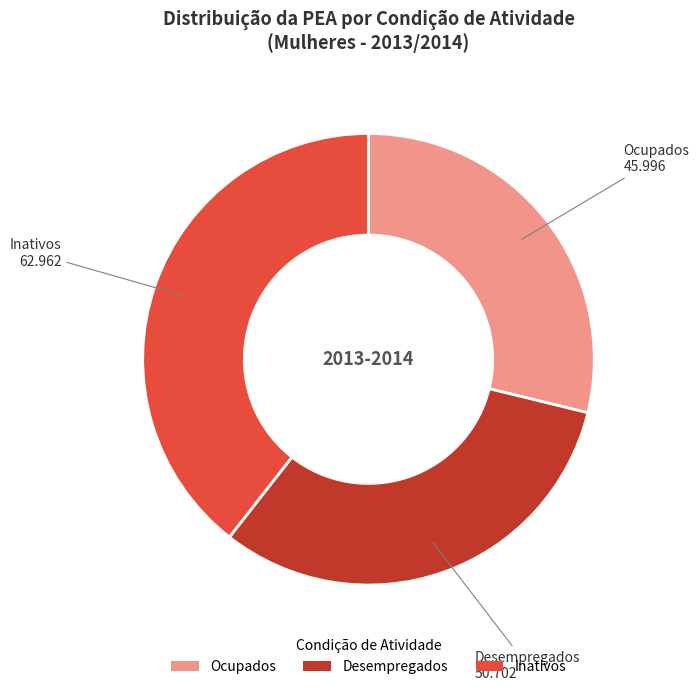

Which category has the smallest portion of the pie?

Ocupados